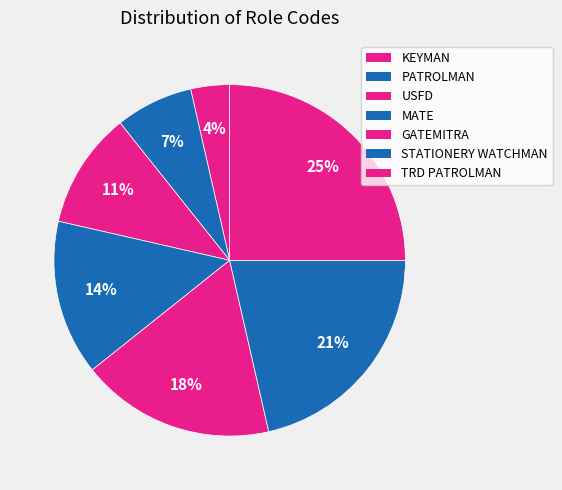

To the nearest percent, what percentage of the pie is KEYMAN?

4%